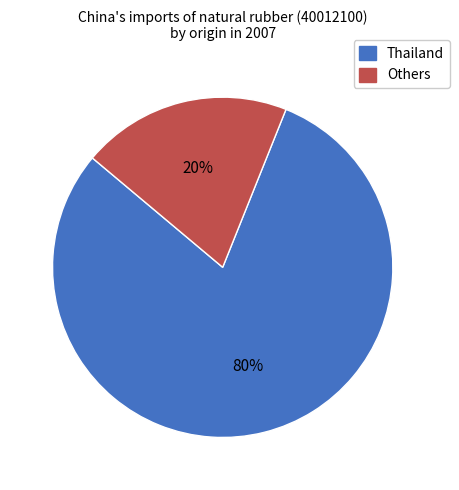

To the nearest percent, what is the average slice percentage?

50%